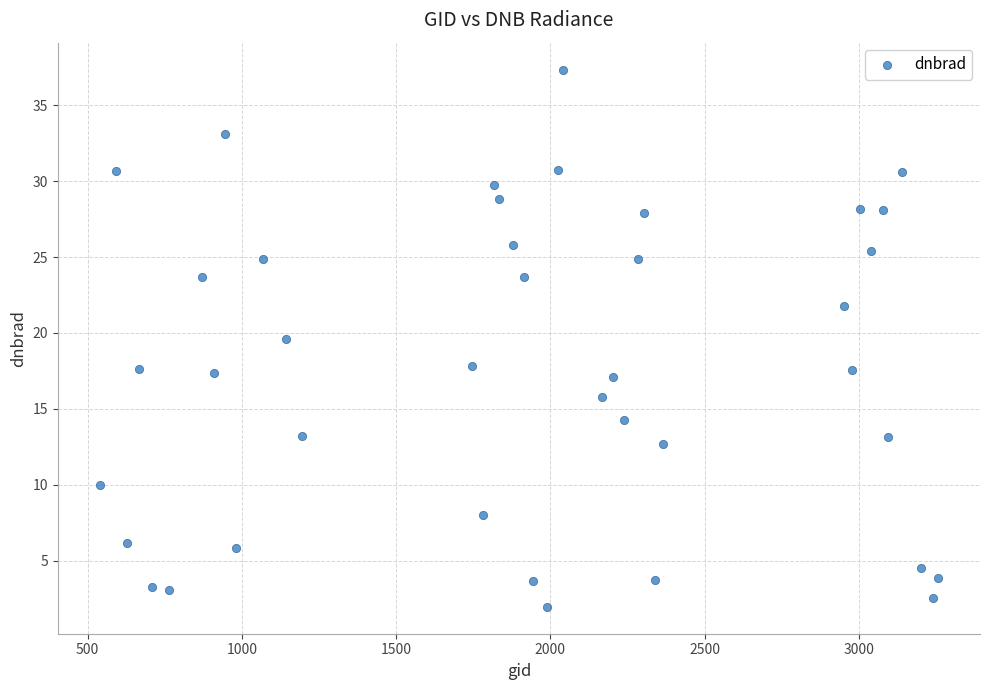

What Y value in the scatter plot is closest to 19?

19.6